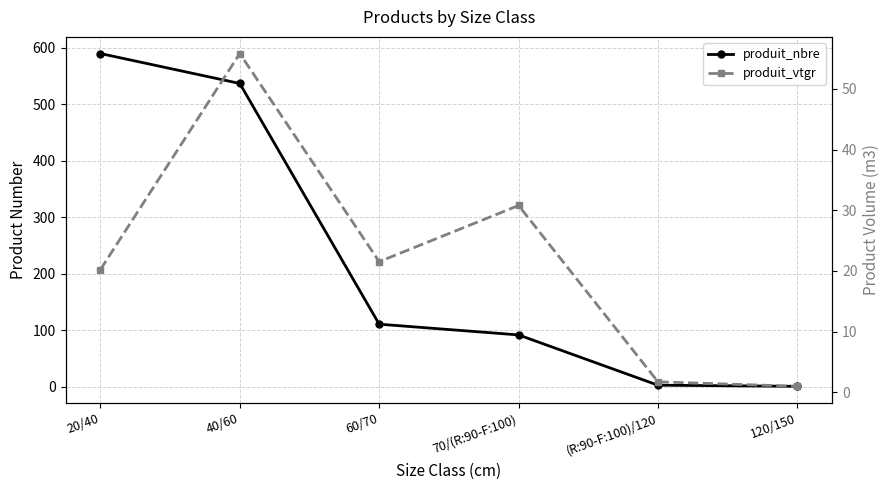

How many lines are shown in the chart?

2